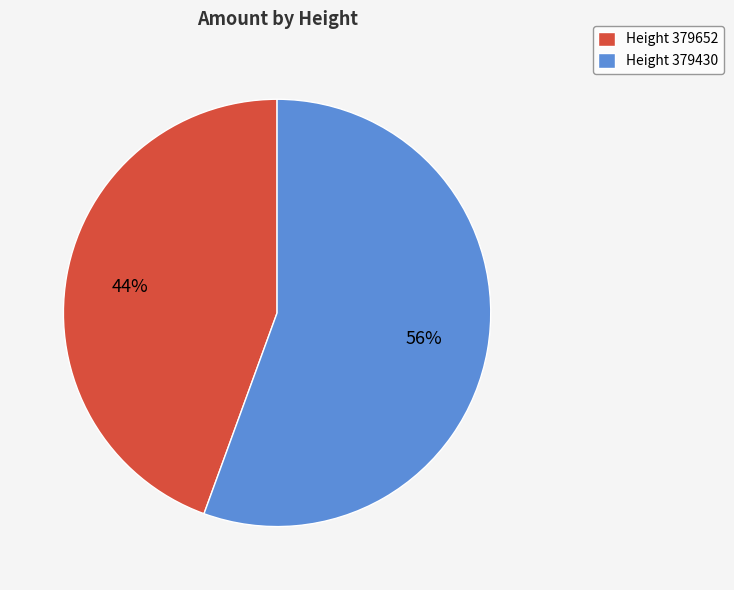

The Height 379652 slice represents 44% of the pie. True or false?

True